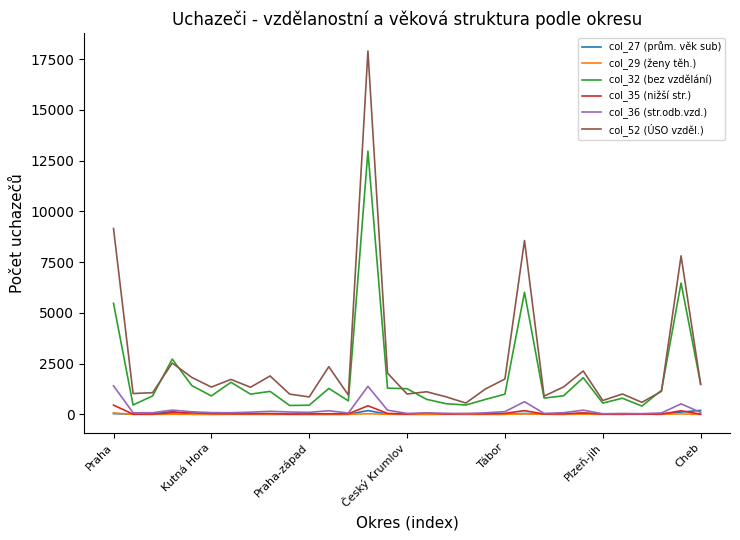

True or false: col_32 (bez vzdělání) and col_29 (ženy těh.) intersect in this chart.

False